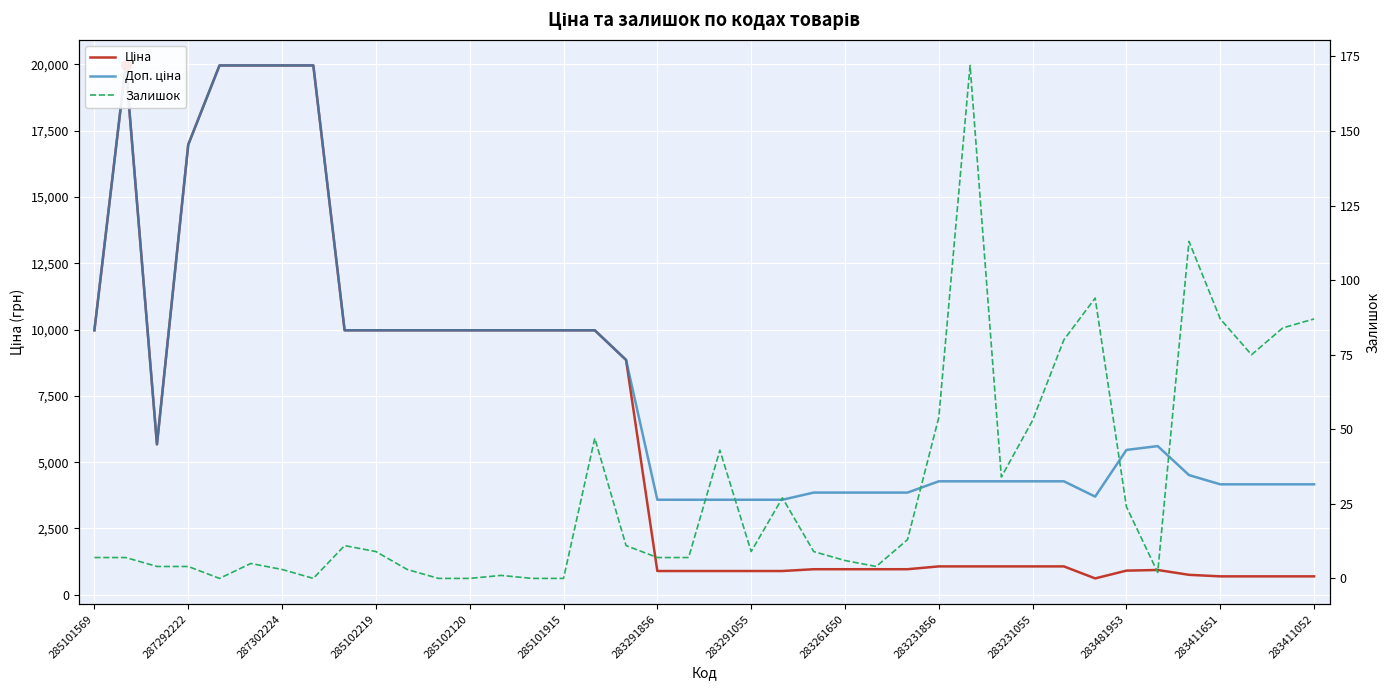

True or false: Ціна and Залишок intersect in this chart.

False